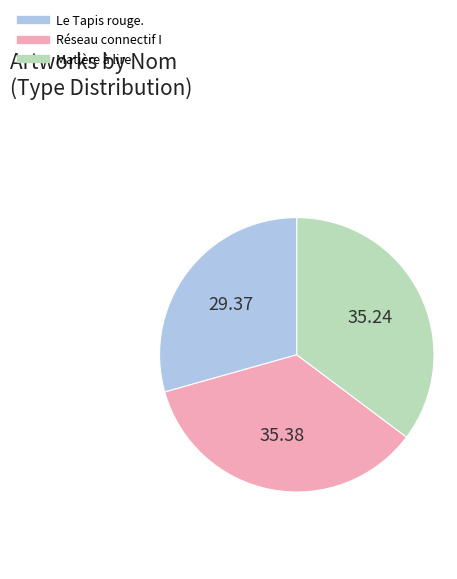

Approximately how many times larger is the value at Réseau connectif I compared to Le Tapis rouge.?

1.2